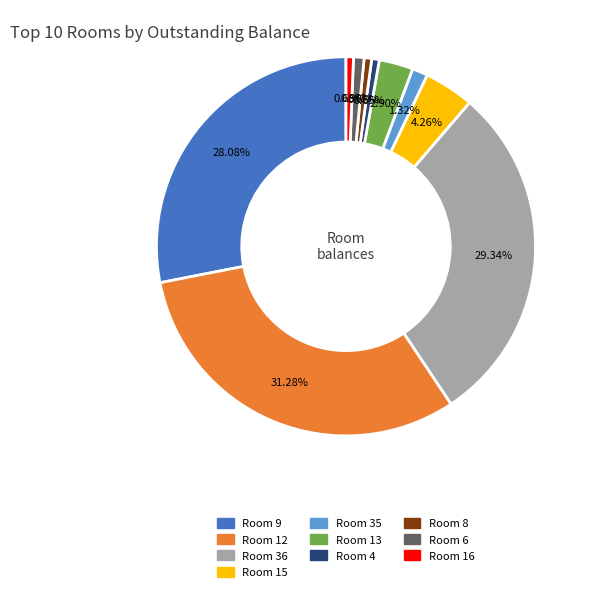

Does any single category account for the majority?

No